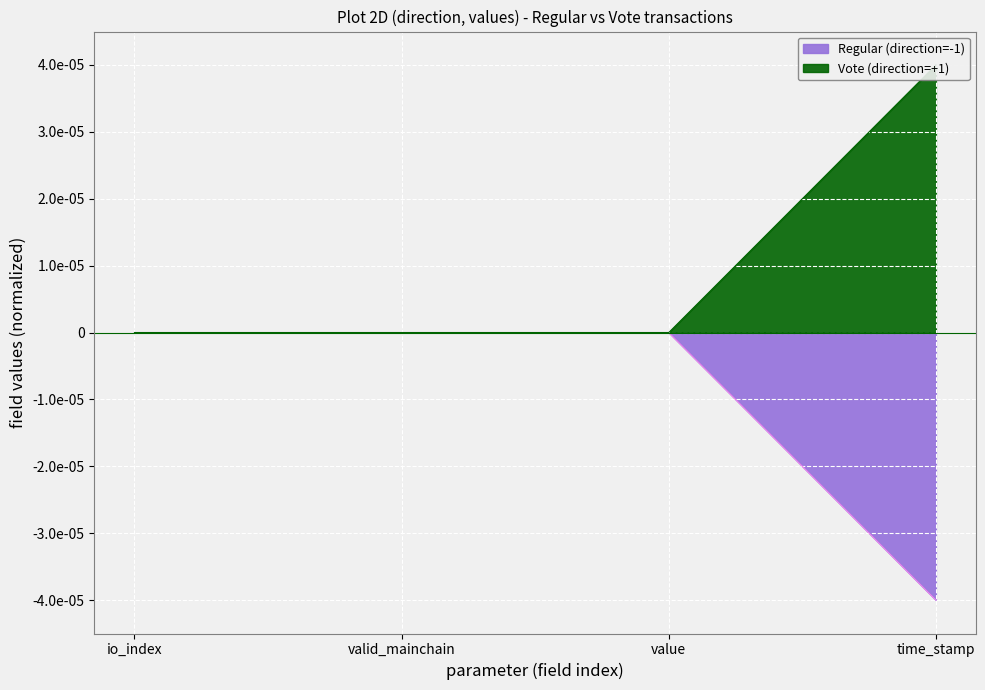

True or false: Regular (direction=-1) and Vote (direction=+1) intersect in this chart.

False